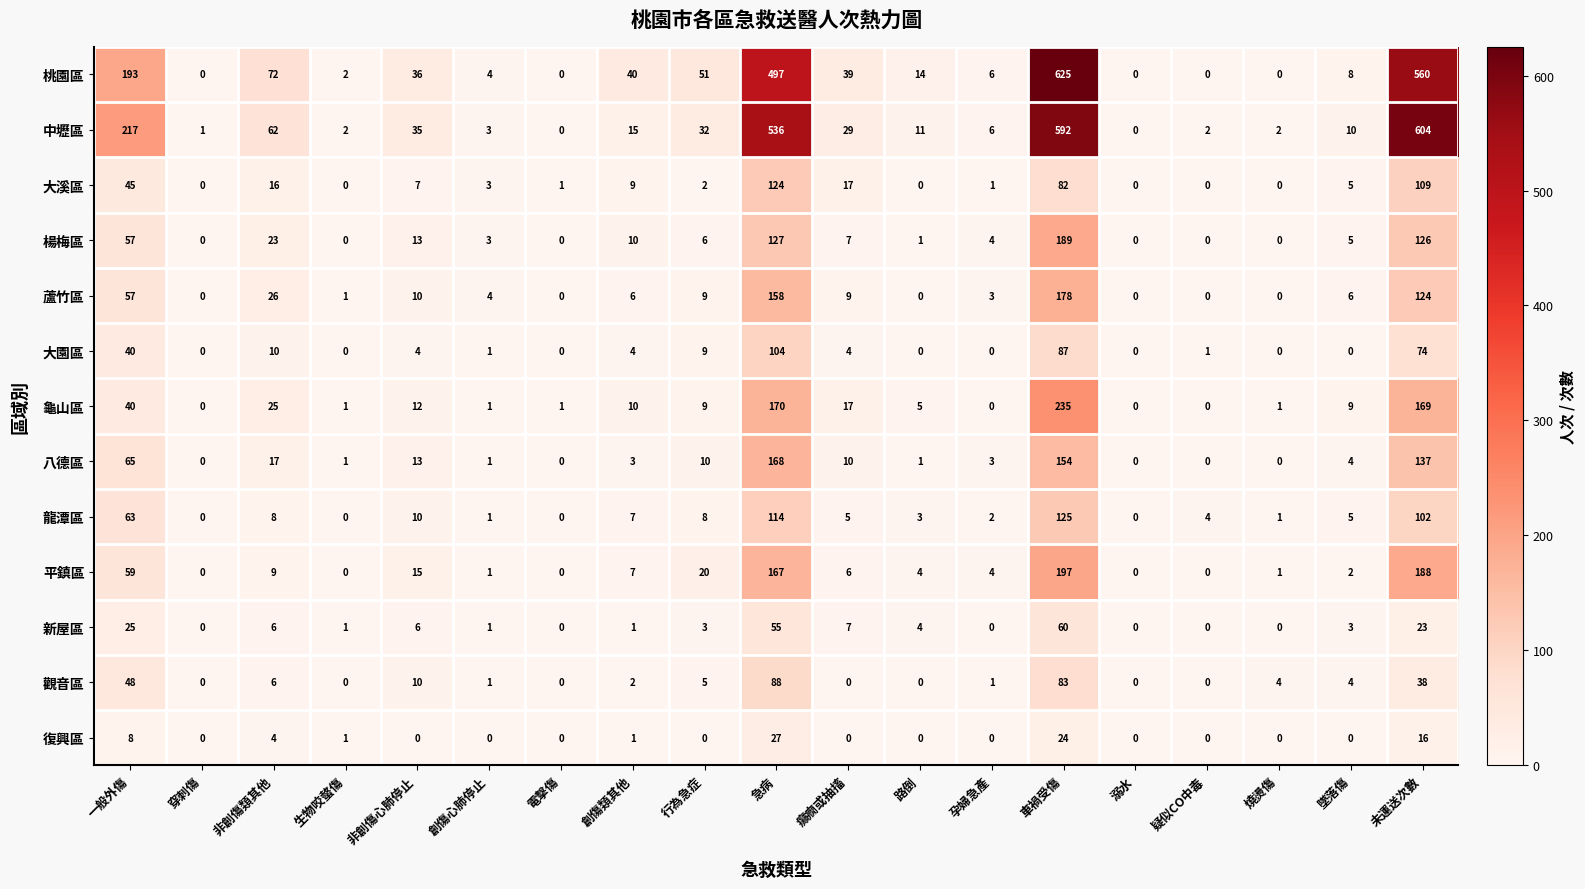

Is the value of 楊梅區 at 電擊傷 greater than the value of 平鎮區 at 孕婦急產?

No